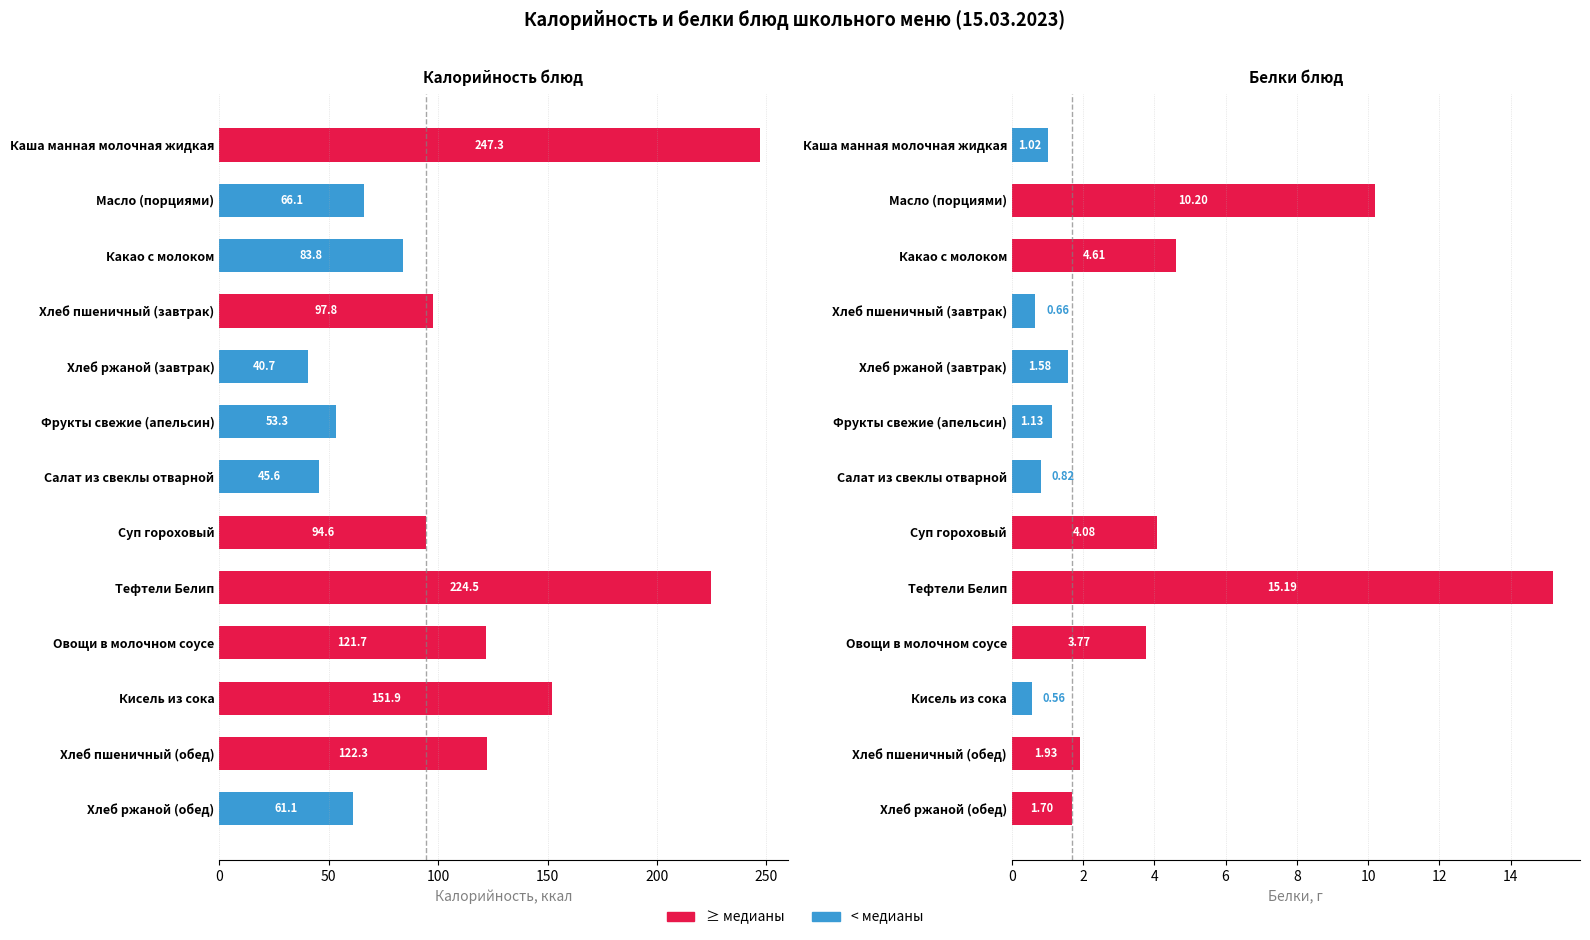

What is the average value of the Белки series?

3.6